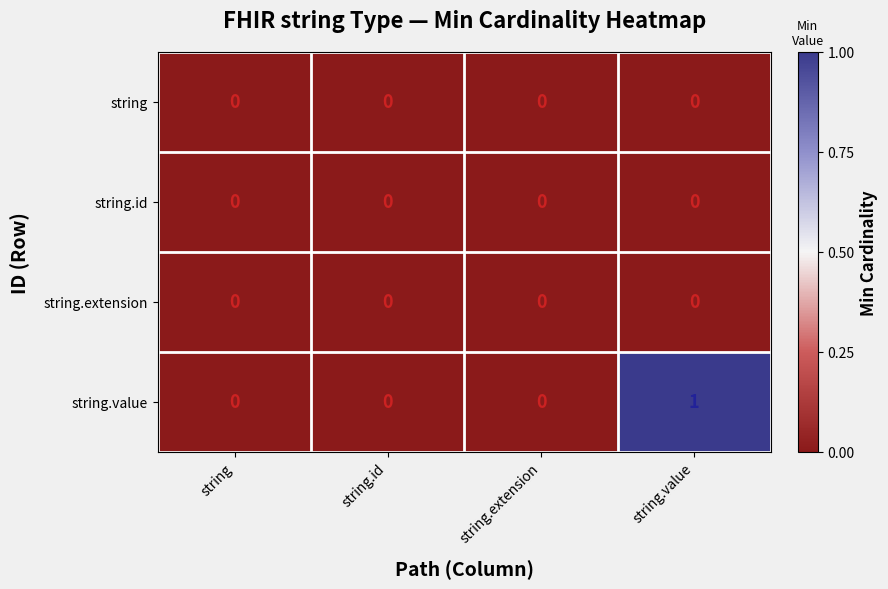

At which category is the sum across all series the highest?

string.value